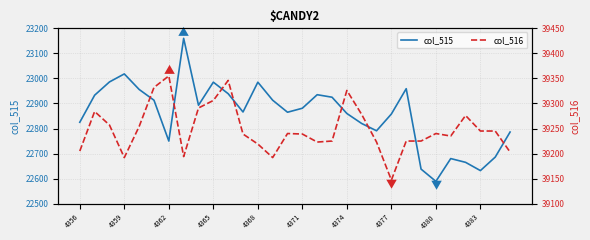

At which label does col_515 reach its minimum?

4380